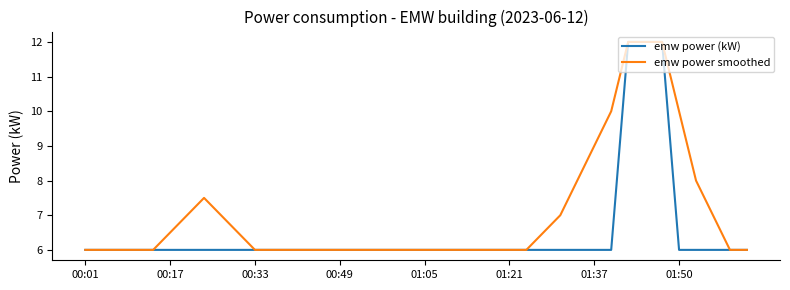

Which series has the largest total across all categories?

emw power smoothed